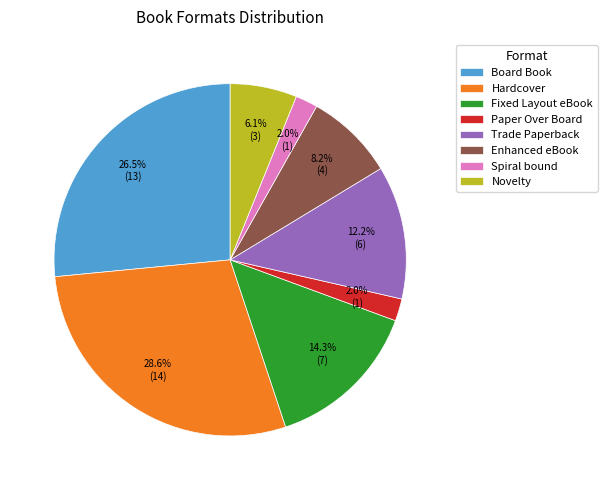

Combined, do Paper Over Board and Hardcover account for over 50%?

No